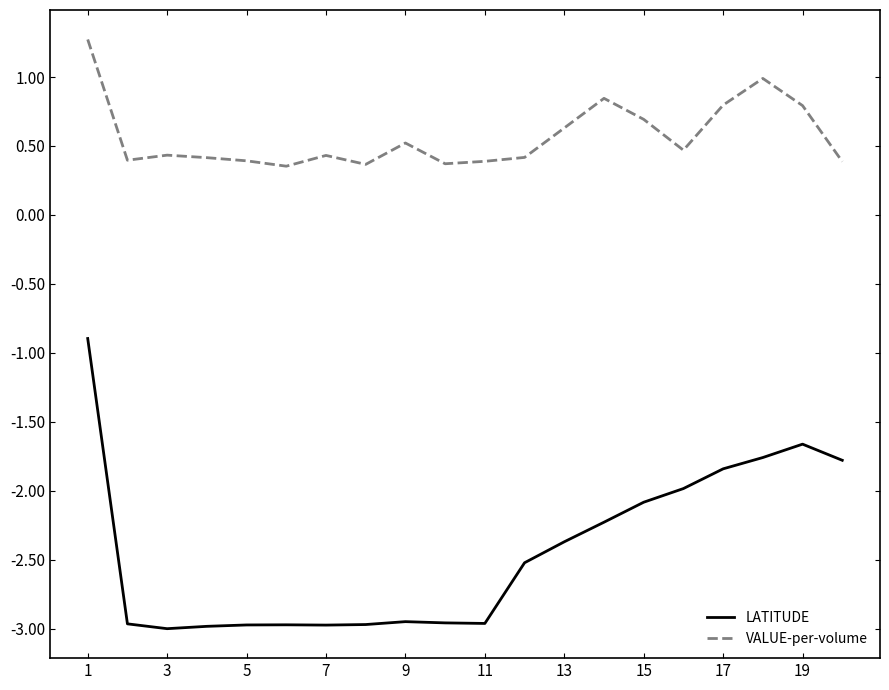

True or false: LATITUDE and VALUE-per-volume cross at least once.

False